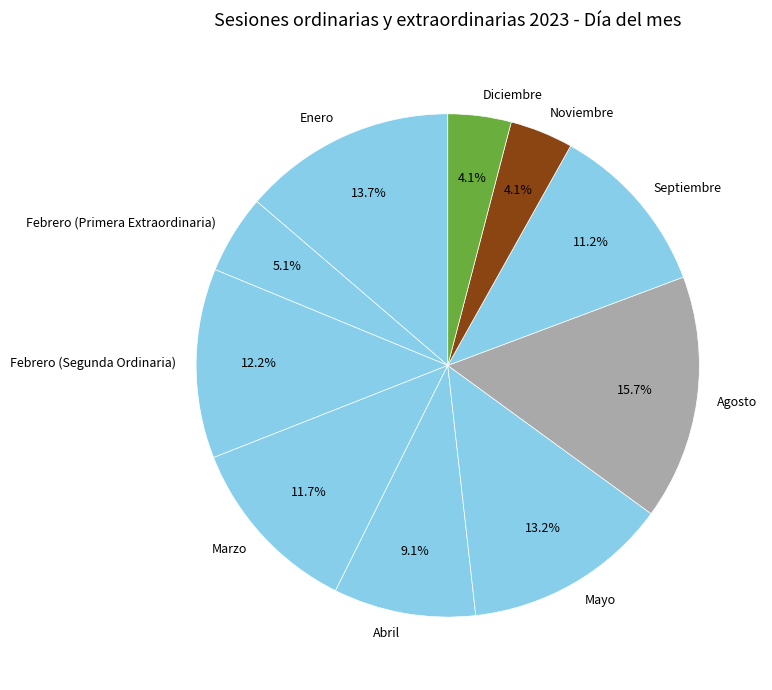

Is Agosto the majority of the pie?

No